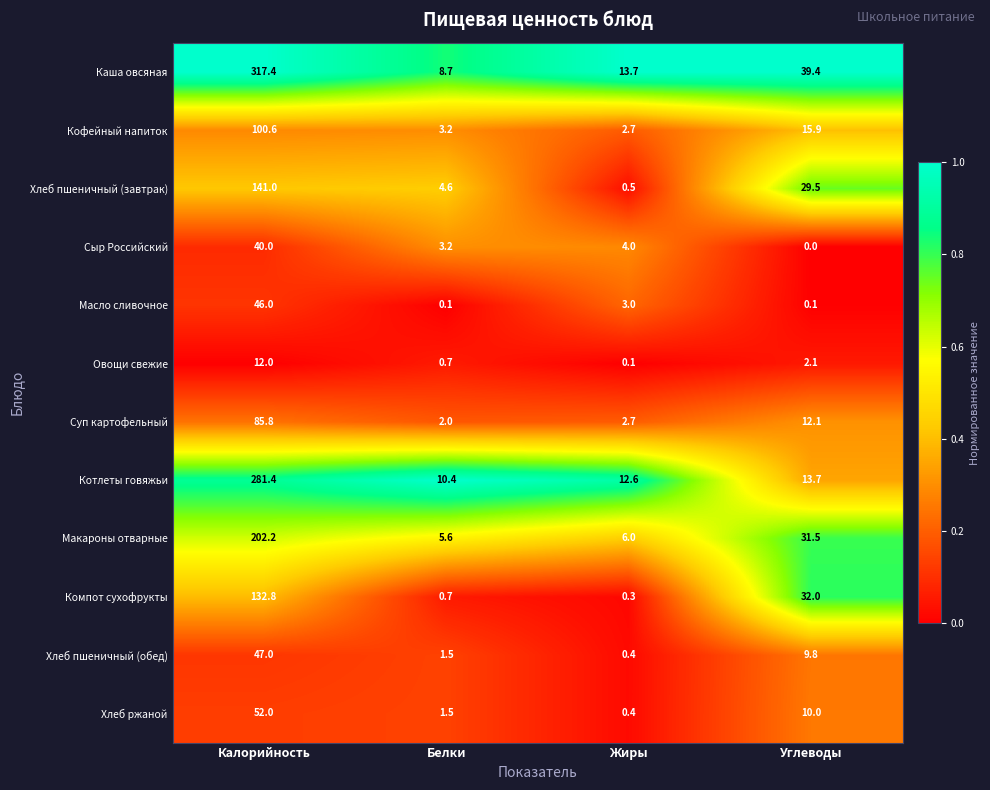

Which series has the largest total across all categories?

Каша овсяная